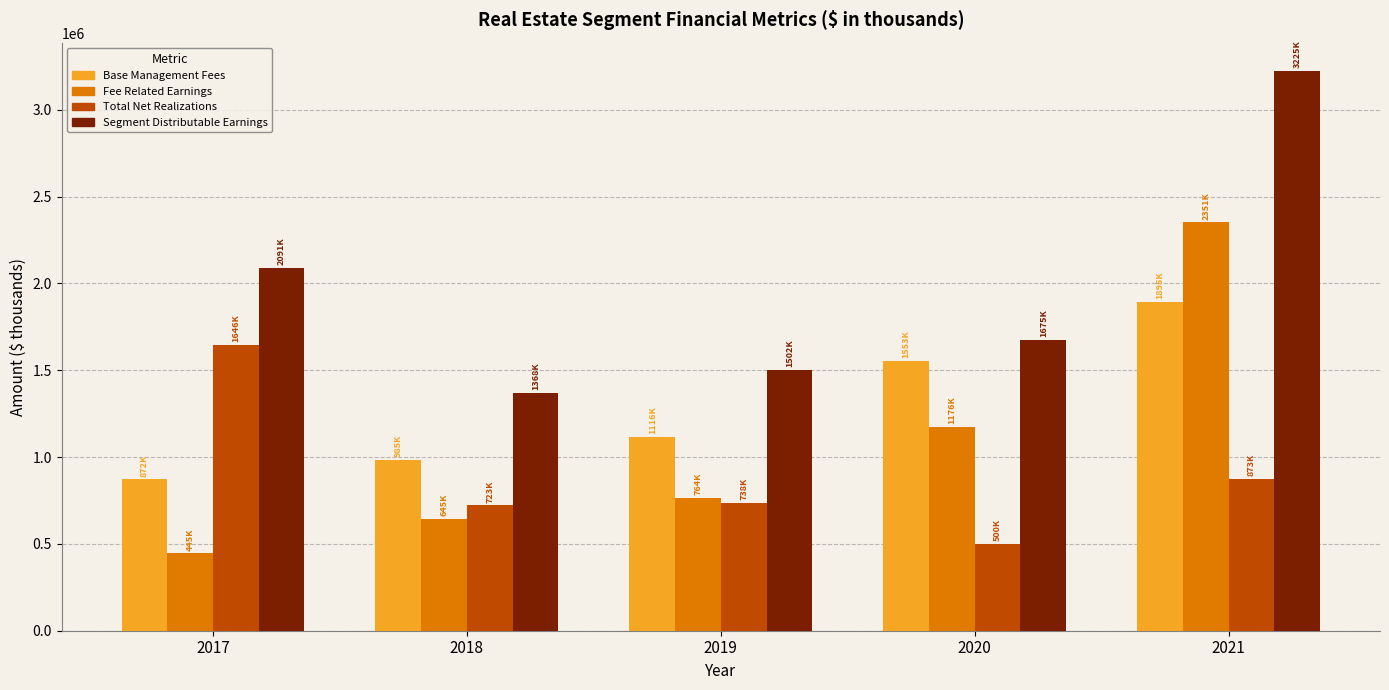

What is the value of the Fee Related Earnings bar at the 5th from the left?

2351473